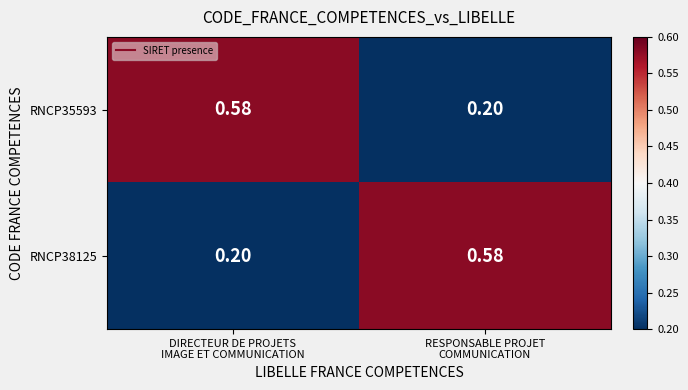

How many categories are shown in the chart?

2